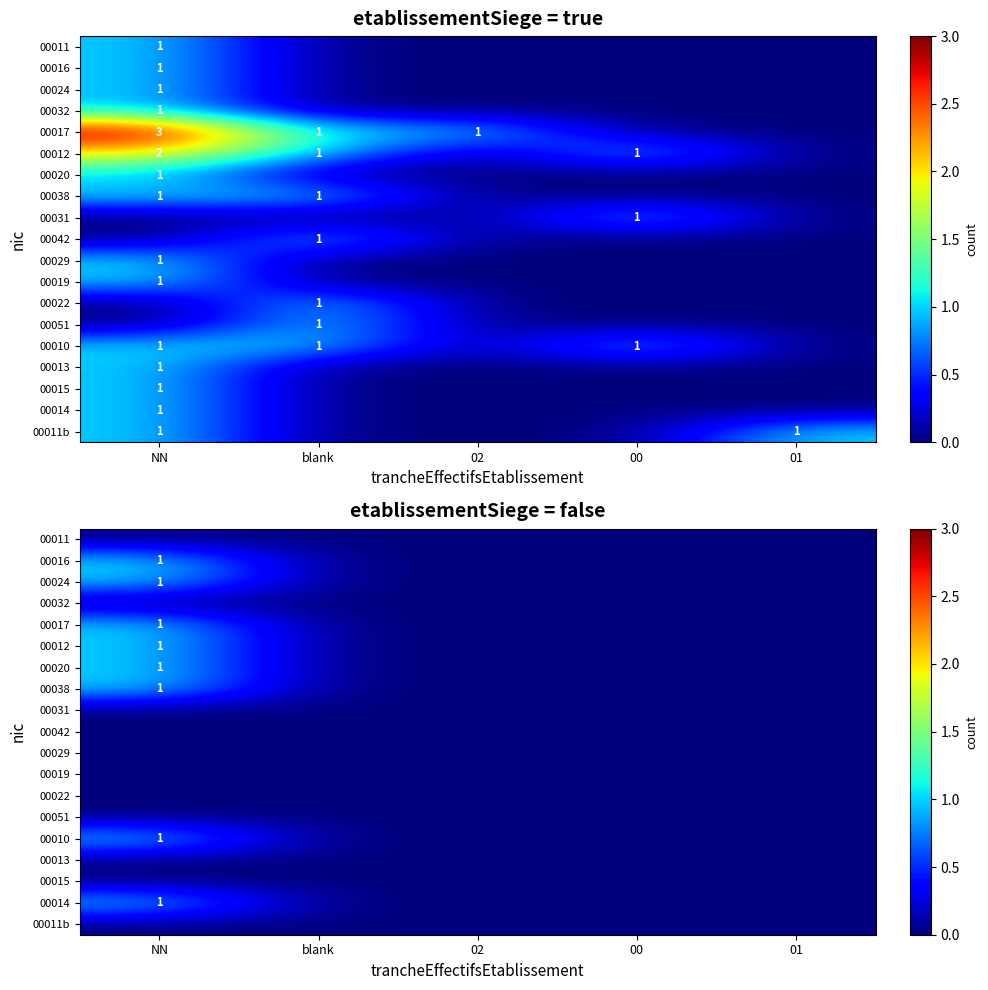

At which category is the sum across all series the highest?

NN